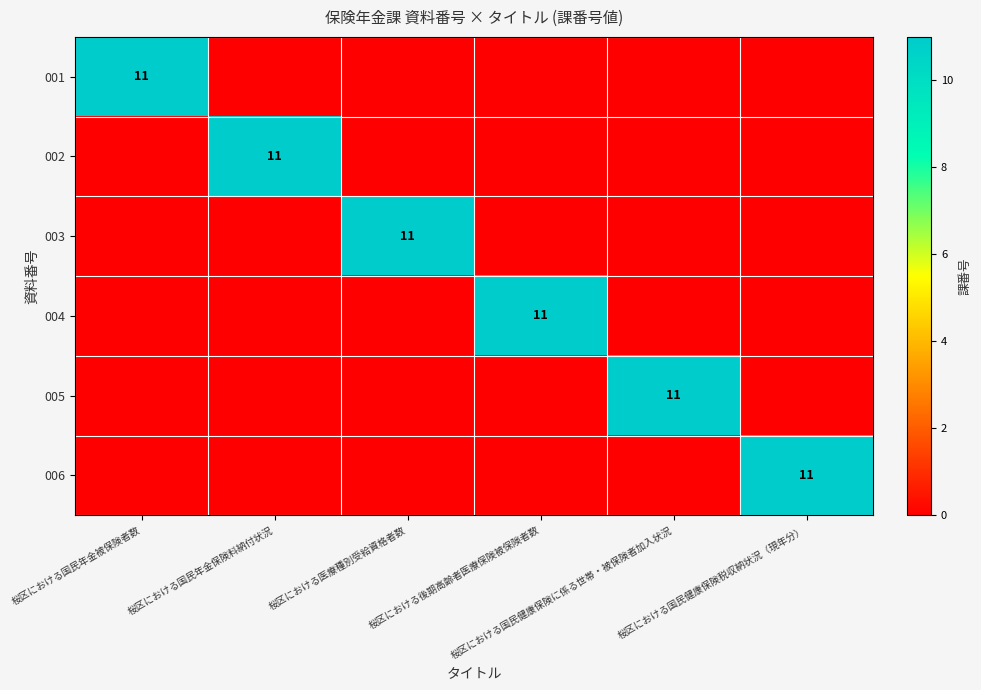

Rank the series by their maximum value, from highest to lowest.

001, 002, 003, 004, 005, 006